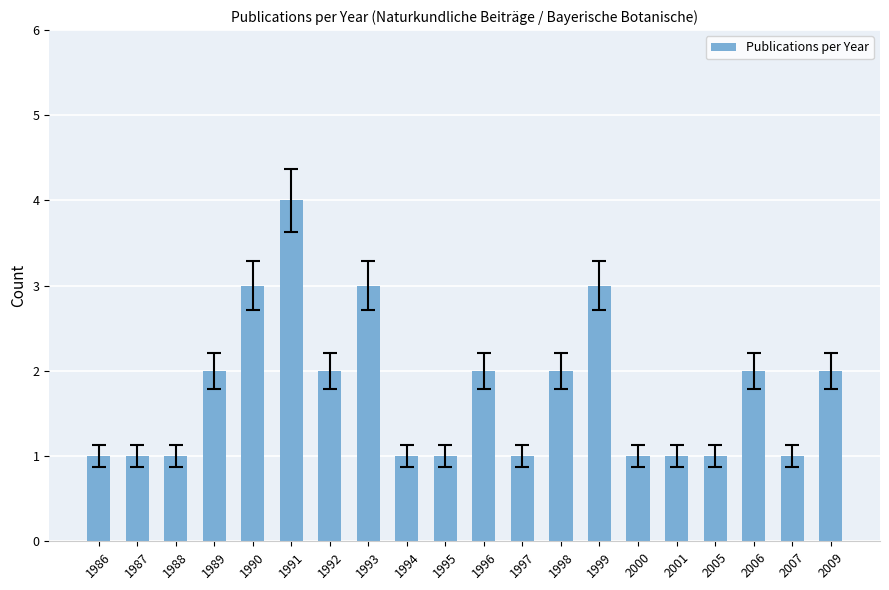

Approximately how many times larger is the value at 1987 compared to 1995?

1.0